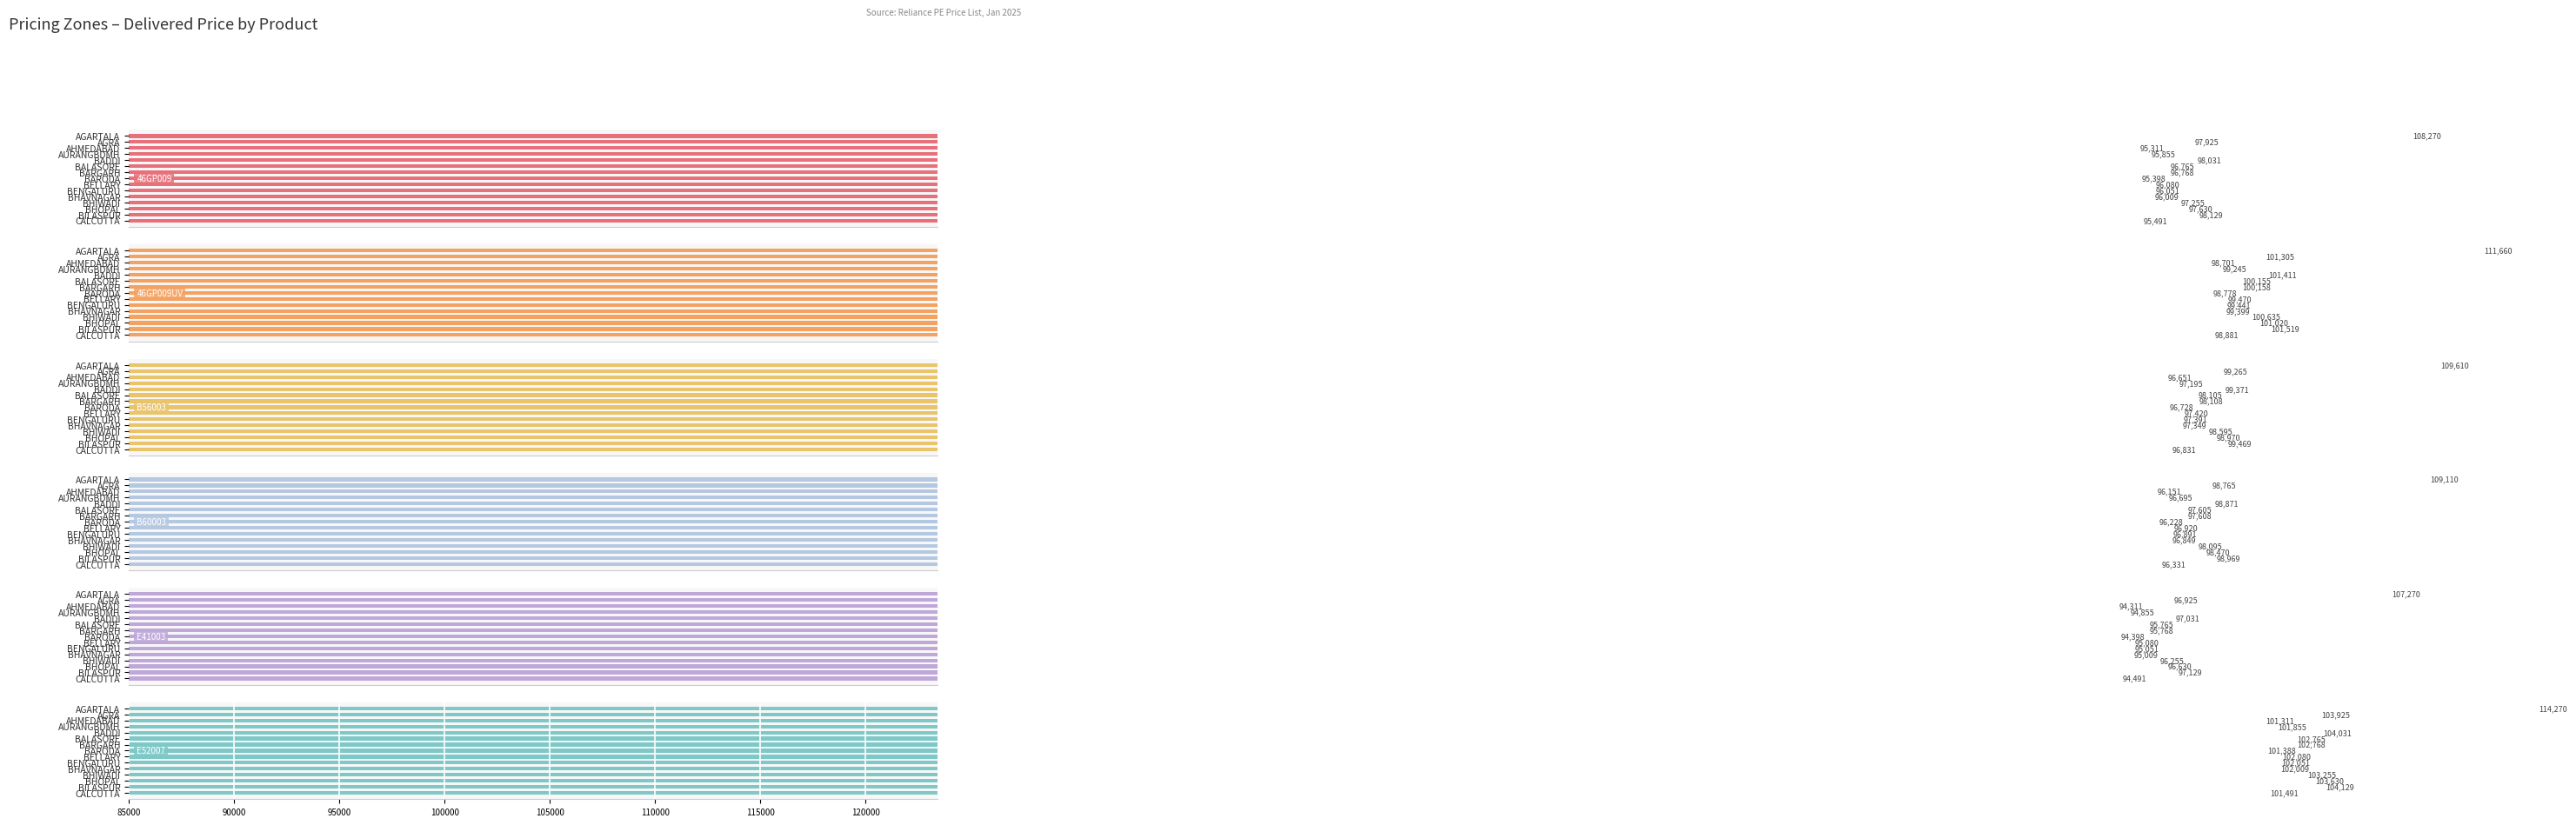

What is the approximate value of B56003 at BHAVNAGAR, to the nearest 50?

97350